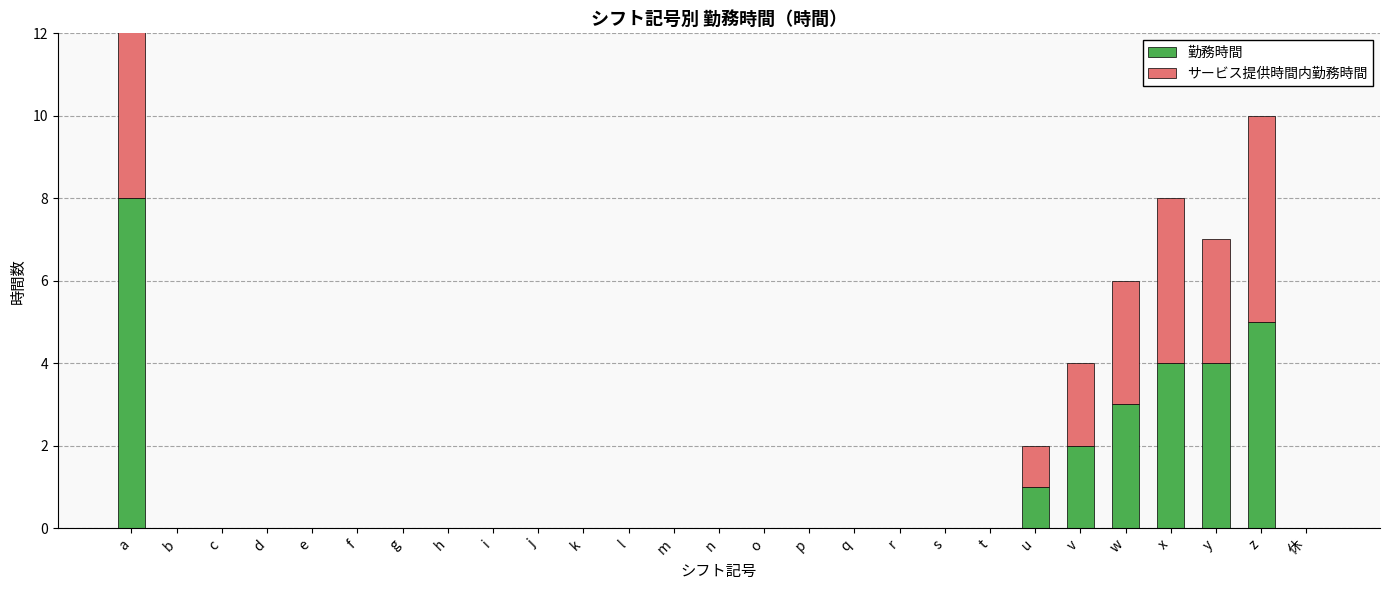

Reading left to right, list all the values displayed in this chart.

勤務時間: a=8	b=0	c=0	d=0	e=0	f=0	g=0	h=0	i=0	j=0	k=0	l=0	m=0	n=0	o=0	p=0	q=0	r=0	s=0	t=0	u=1	v=2	w=3	x=4	y=4	z=5	休=0
サービス提供時間内勤務時間: a=6	b=0	c=0	d=0	e=0	f=0	g=0	h=0	i=0	j=0	k=0	l=0	m=0	n=0	o=0	p=0	q=0	r=0	s=0	t=0	u=1	v=2	w=3	x=4	y=3	z=5	休=0